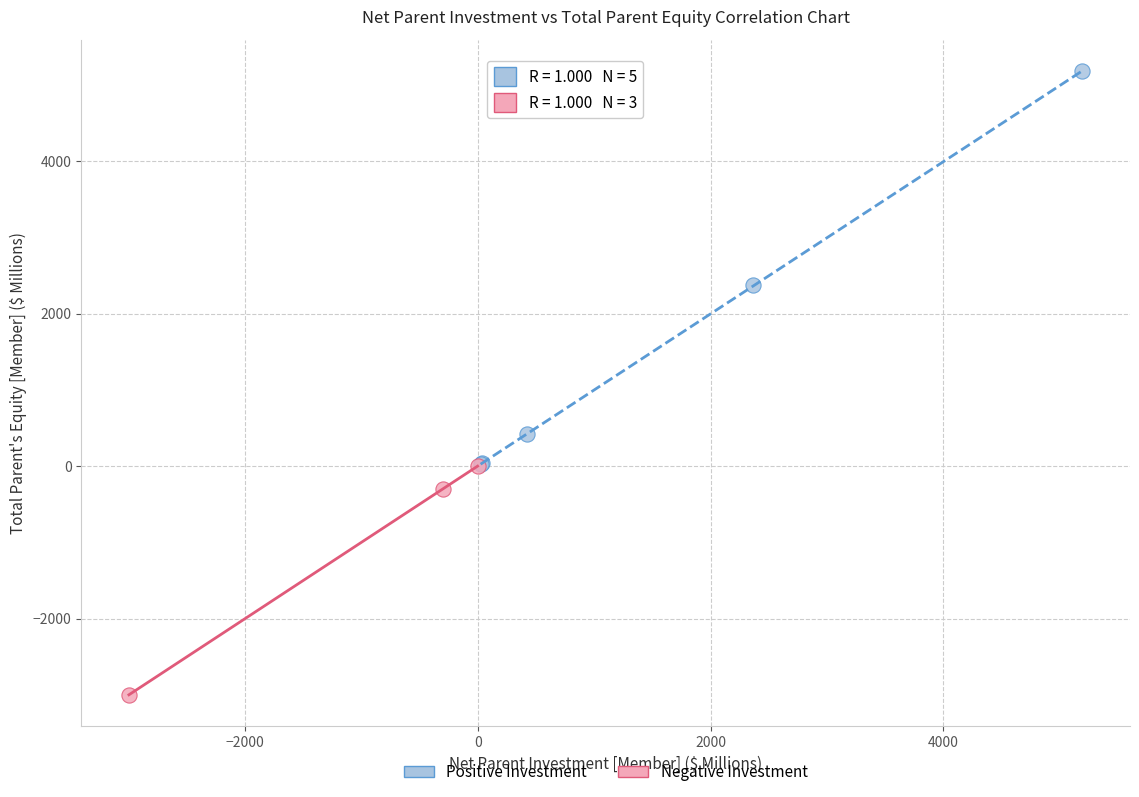

Which series contains the lowest Y value?

Negative Investment